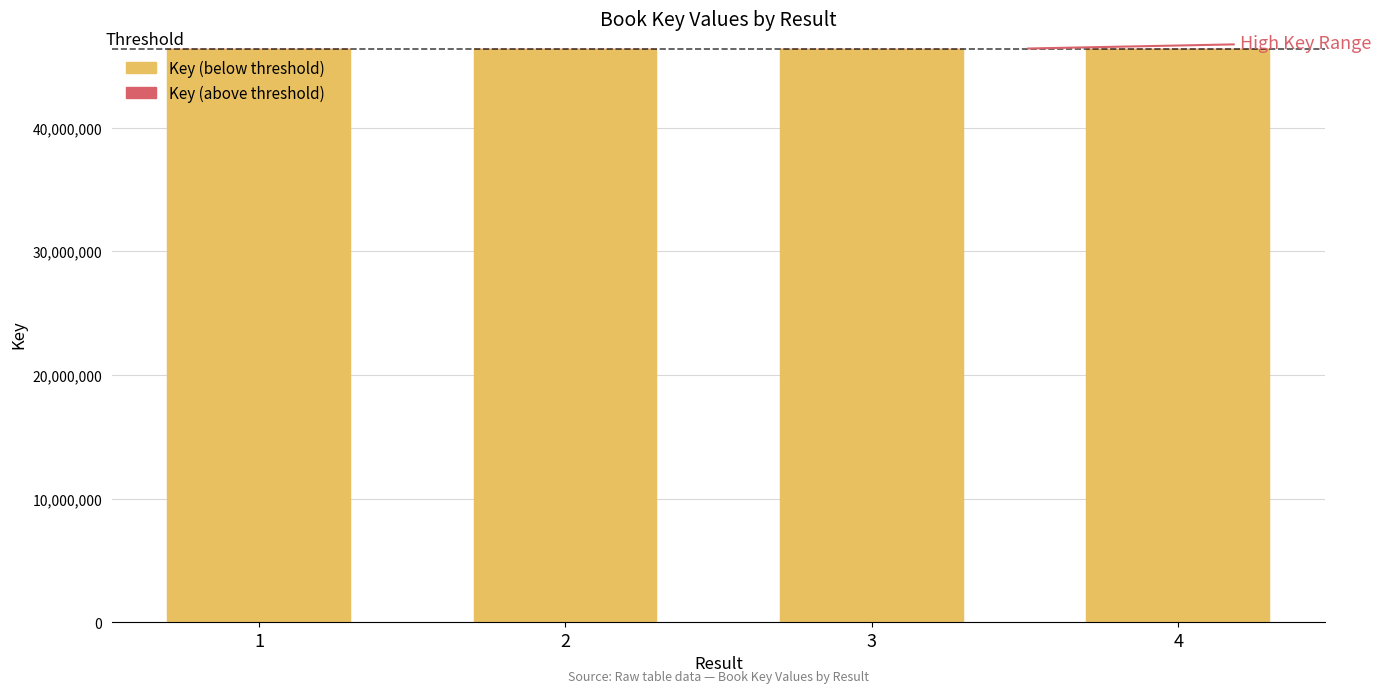

Which series has the largest total across all categories?

Key (below threshold)